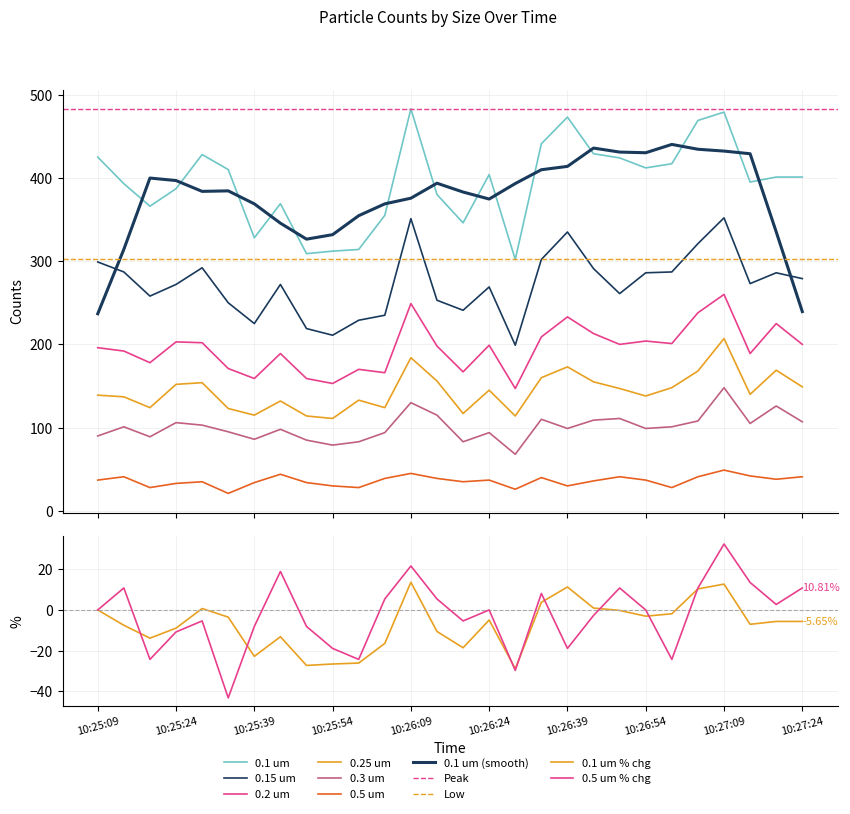

How many interior local peaks does the 0.3 um series have?

9